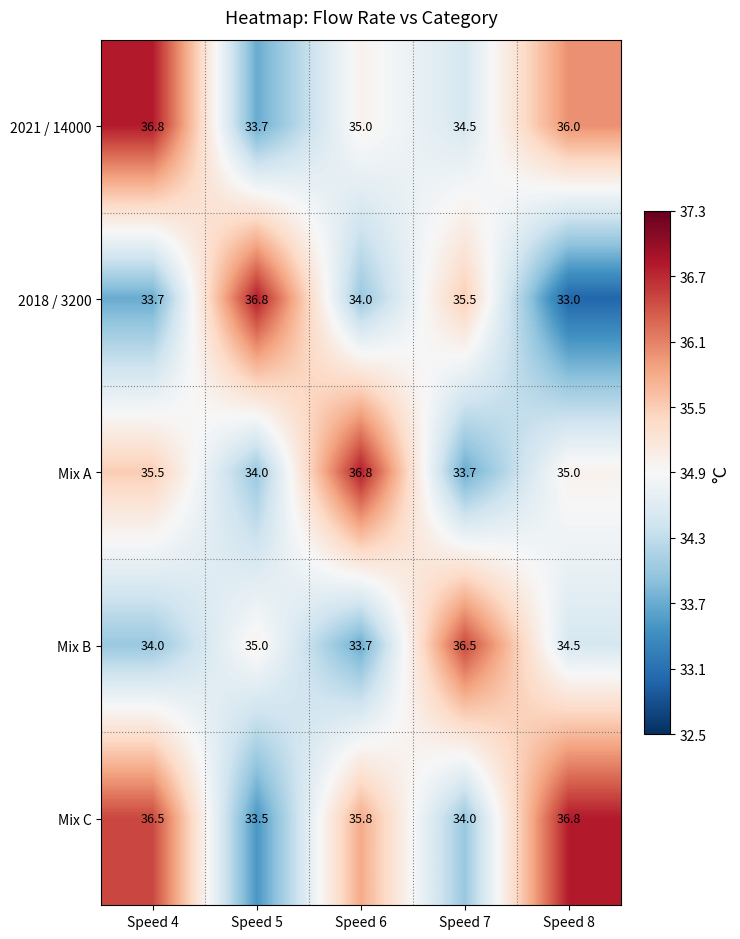

What is the difference between the maximum and minimum values in the Mix C series?

3.3